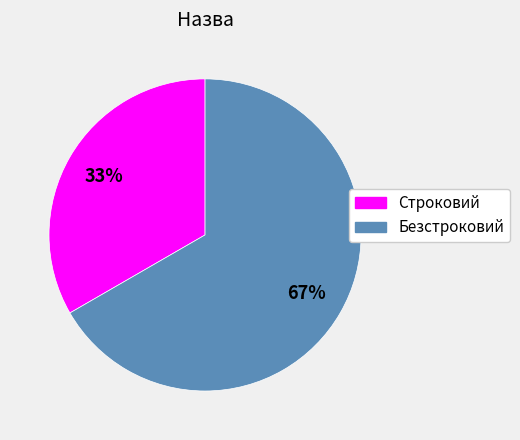

Is it true that Строковий is 33% of the pie?

True